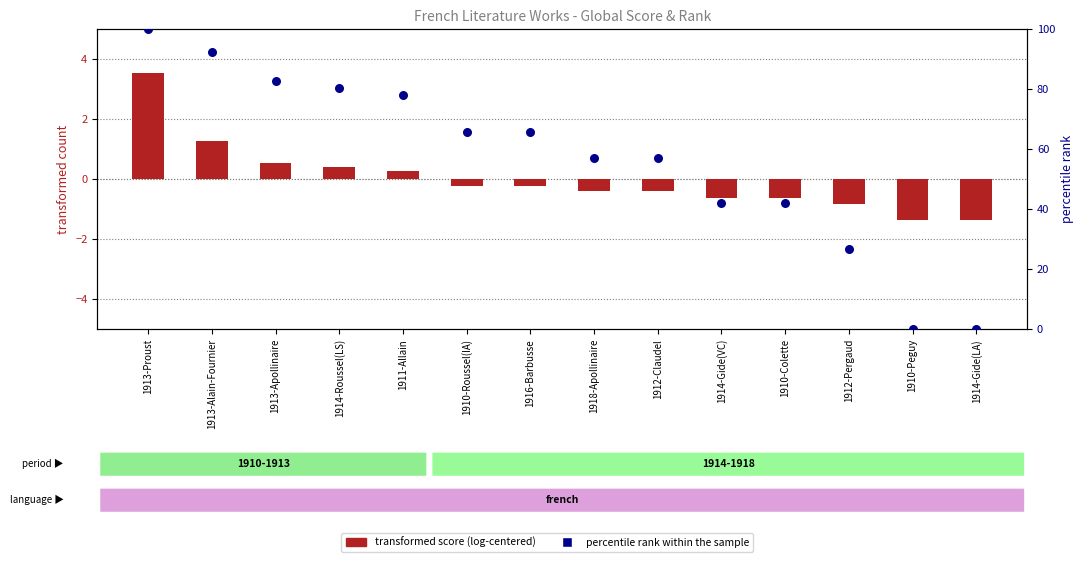

What is the total value across all series at 1914-Gide(LA)?

-1.4